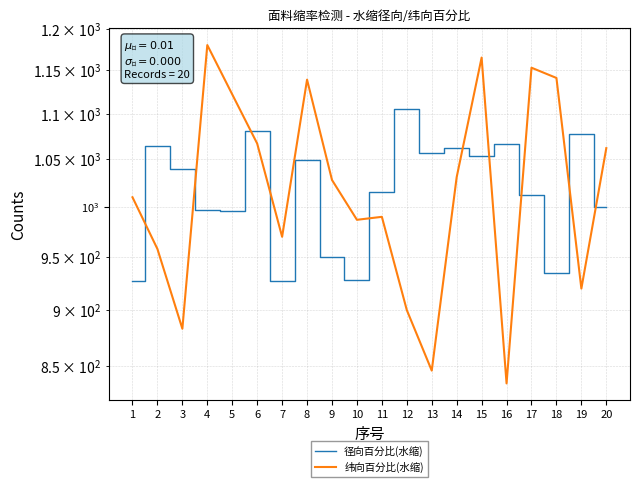

What is the smallest value displayed?

835